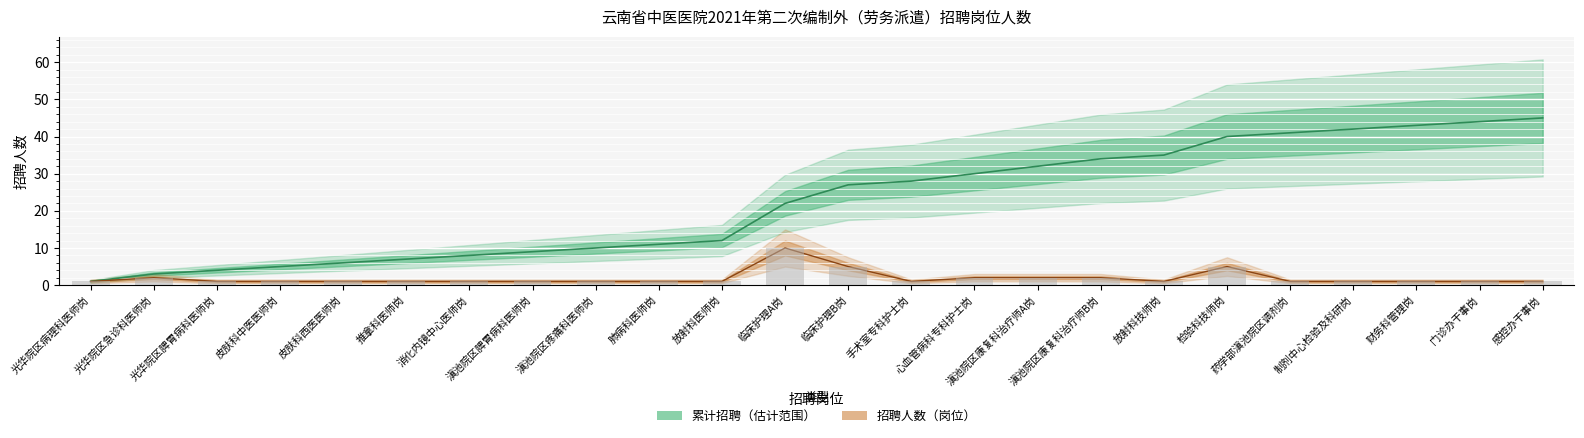

How many groups of bars are there?

24